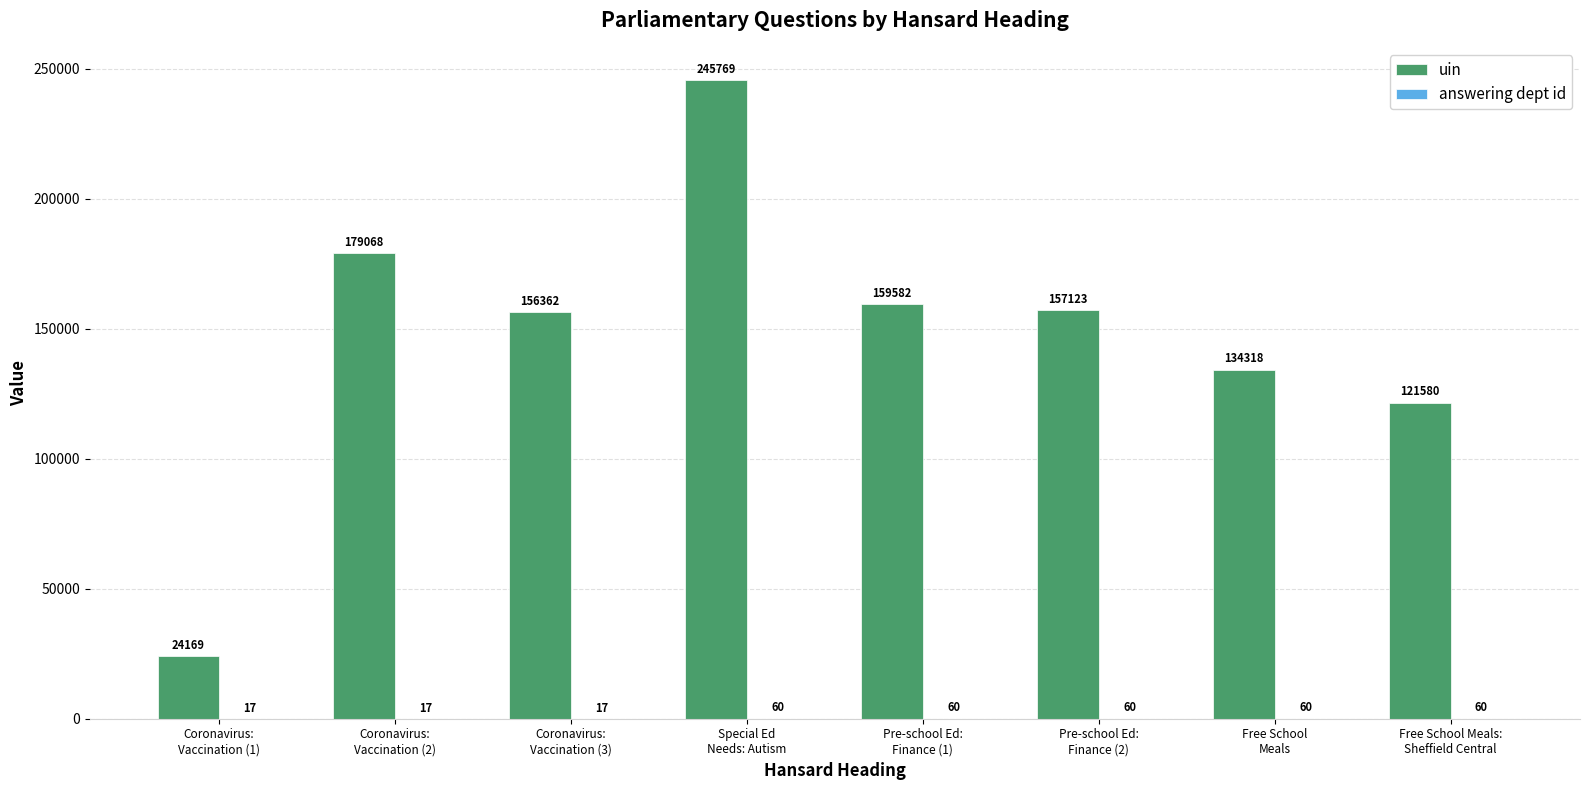

What is the sum of all uin values?

1177971